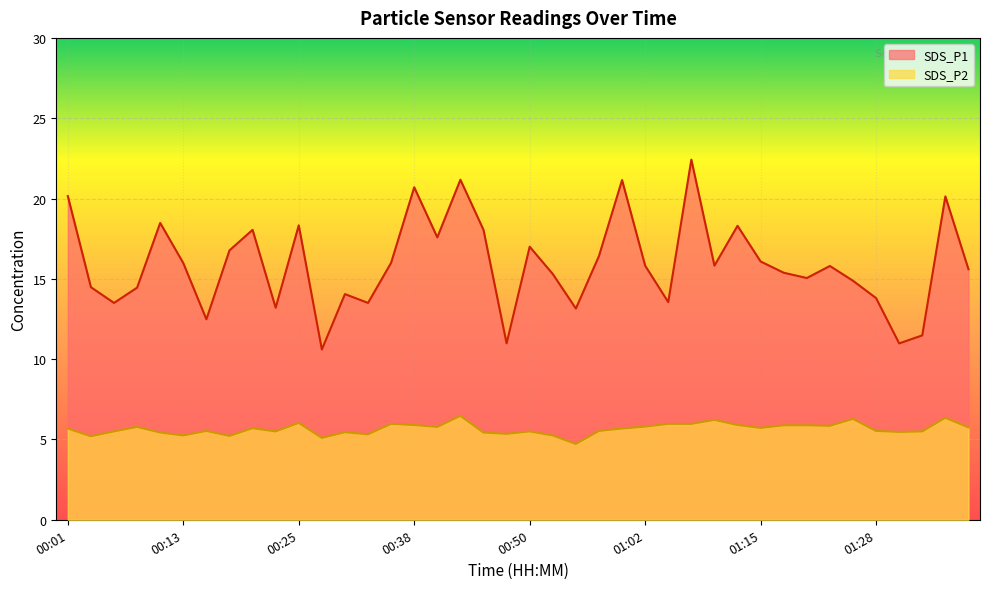

Reading left to right, list all the values displayed in this chart.

SDS_P1: 00:01=20.1	00:04=14.5	00:06=13.5	00:08=14.4	00:11=18.5	00:13=16.0	00:16=12.5	00:18=16.8	00:21=18.1	00:23=13.2	00:25=18.3	00:28=10.6	00:30=14.1	00:33=13.5	00:35=16.0	00:38=20.7	00:40=17.6	00:43=21.2	00:45=18.1	00:47=11.0	00:50=17.0	00:52=15.3	00:55=13.2	00:57=16.4	01:00=21.1	01:02=15.8	01:05=13.6	01:08=22.4	01:10=15.8	01:13=18.3	01:15=16.1	01:18=15.4	01:20=15.1	01:23=15.8	01:25=14.9	01:28=13.8	01:30=11.0	01:33=11.5	01:35=20.1	01:38=15.6
SDS_P2: 00:01=5.7	00:04=5.2	00:06=5.5	00:08=5.8	00:11=5.4	00:13=5.2	00:16=5.5	00:18=5.2	00:21=5.7	00:23=5.5	00:25=6.0	00:28=5.1	00:30=5.5	00:33=5.3	00:35=6.0	00:38=5.9	00:40=5.8	00:43=6.5	00:45=5.4	00:47=5.3	00:50=5.5	00:52=5.2	00:55=4.7	00:57=5.5	01:00=5.7	01:02=5.8	01:05=6.0	01:08=6.0	01:10=6.2	01:13=5.9	01:15=5.7	01:18=5.9	01:20=5.9	01:23=5.8	01:25=6.3	01:28=5.5	01:30=5.5	01:33=5.5	01:35=6.3	01:38=5.8